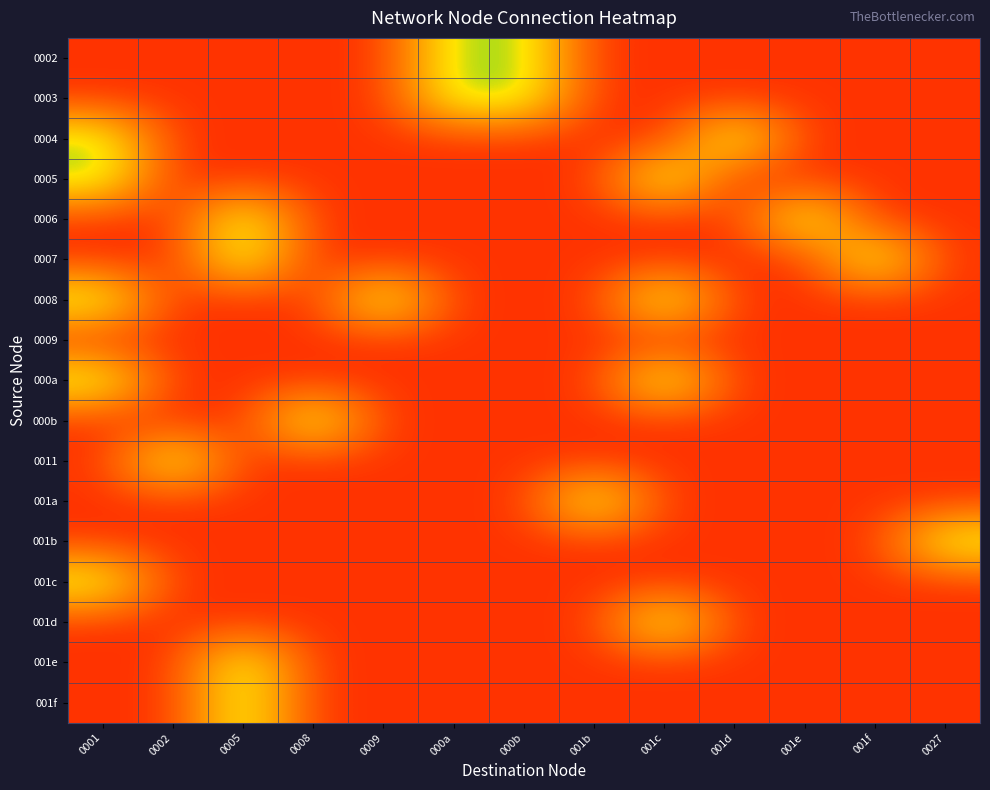

At how many categories does at least one series exceed 0?

13